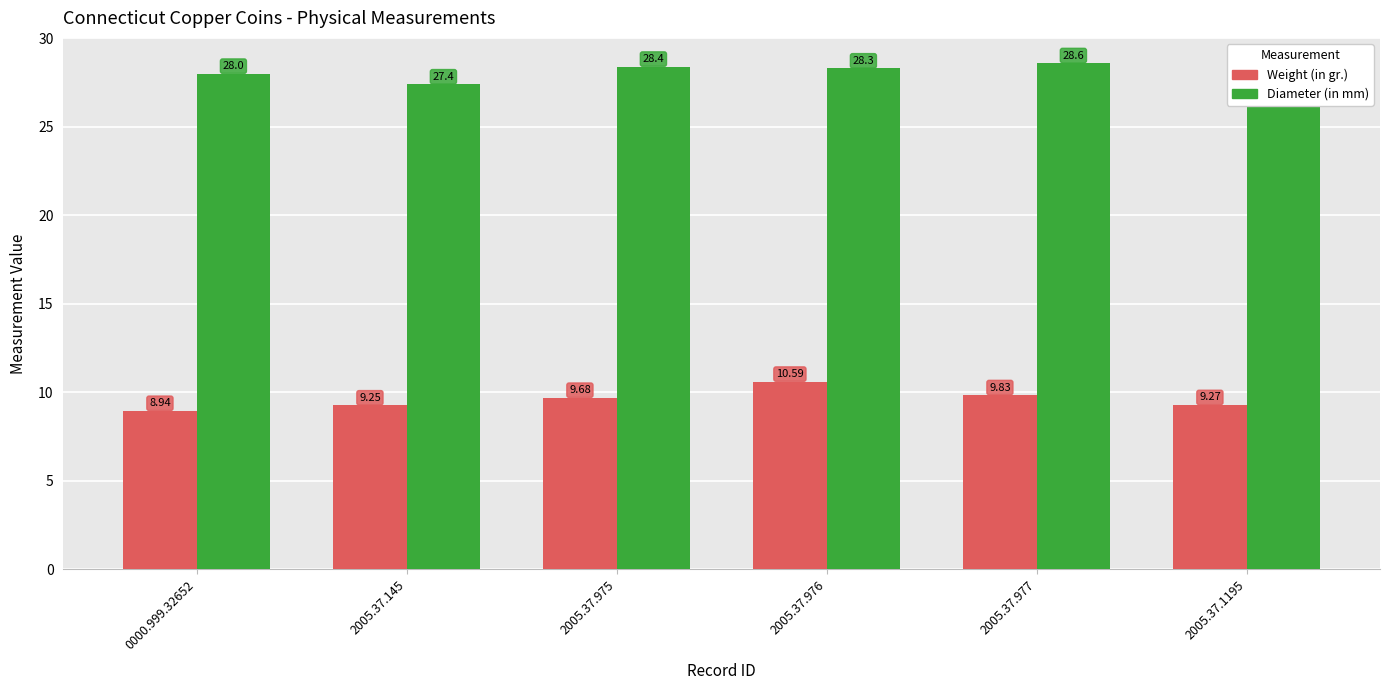

How many groups of bars are there?

6